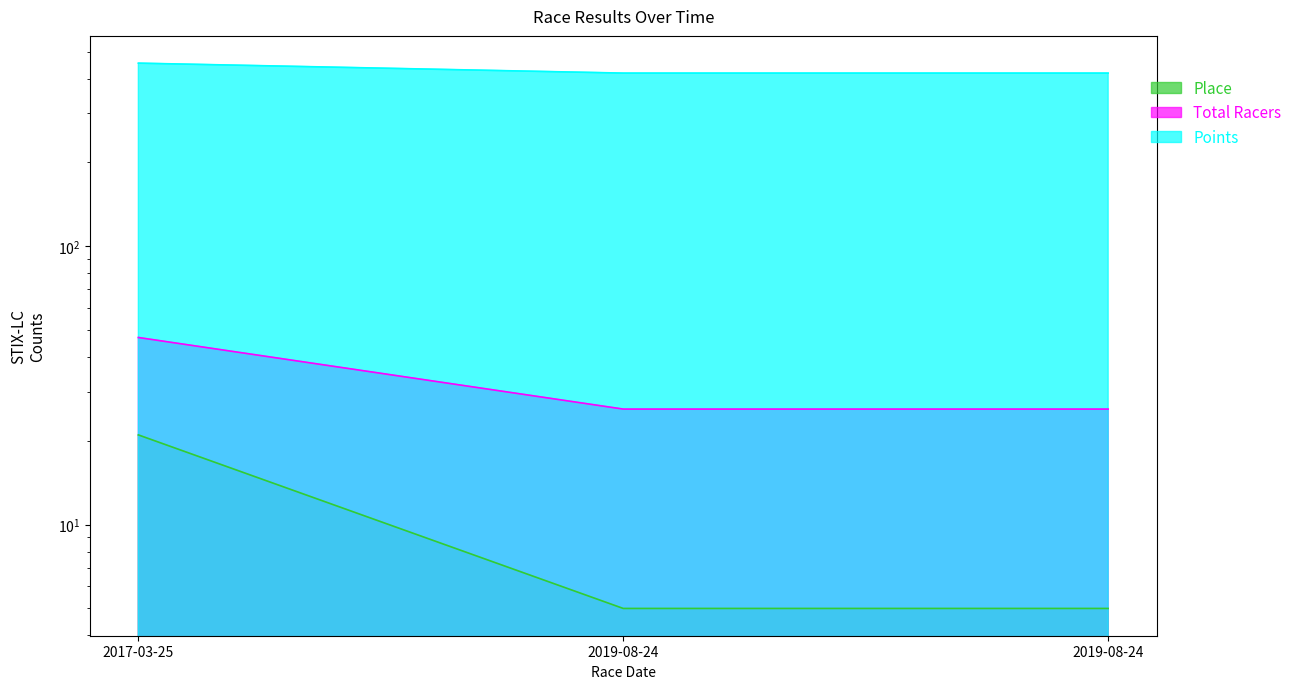

Reading right to left, transcribe all the data shown in this chart.

Place: 2019-08-24=5.0	2019-08-24=5.0	2017-03-25=21.0
Total Racers: 2019-08-24=26.0	2019-08-24=26.0	2017-03-25=47.0
Points: 2019-08-24=418.4	2019-08-24=418.4	2017-03-25=454.3